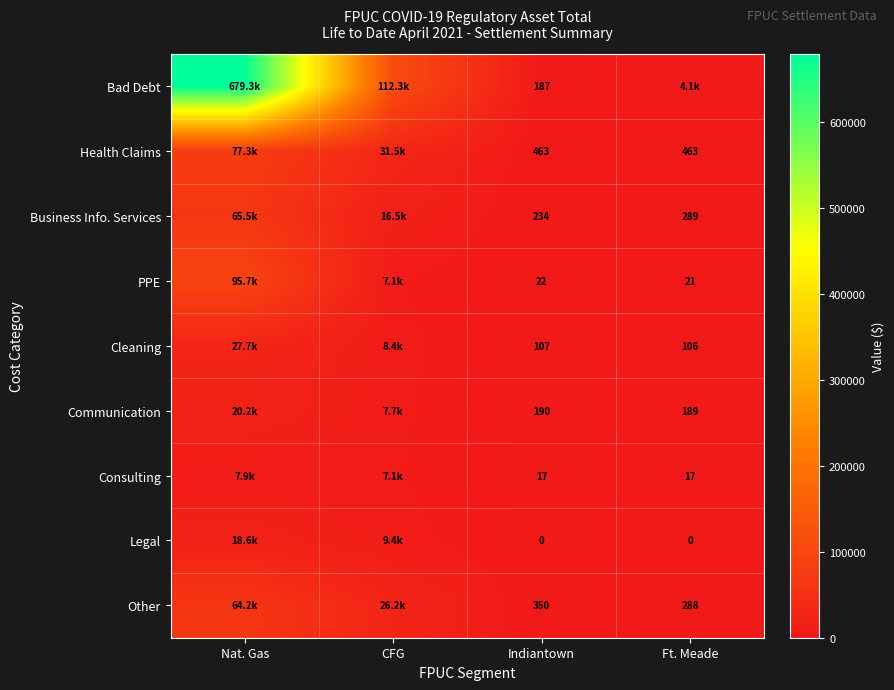

Where is Consulting nearest to the value 3972?

CFG